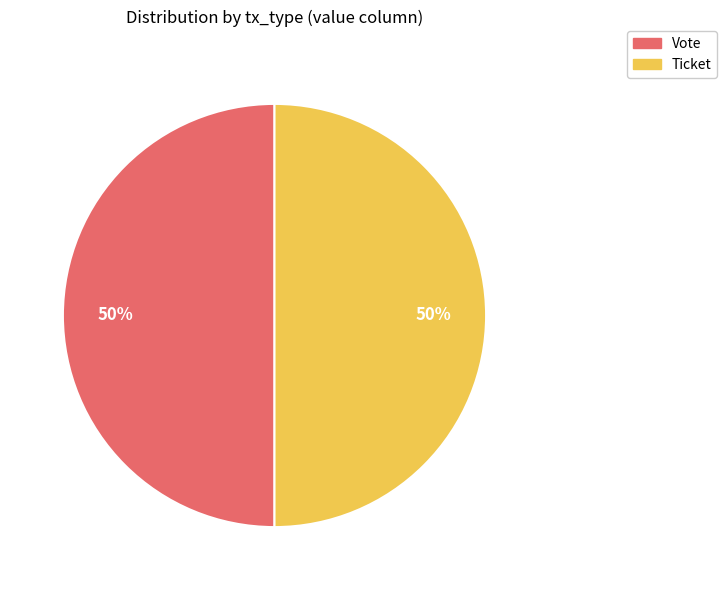

To the nearest percent, what percentage of the pie is Vote?

50%